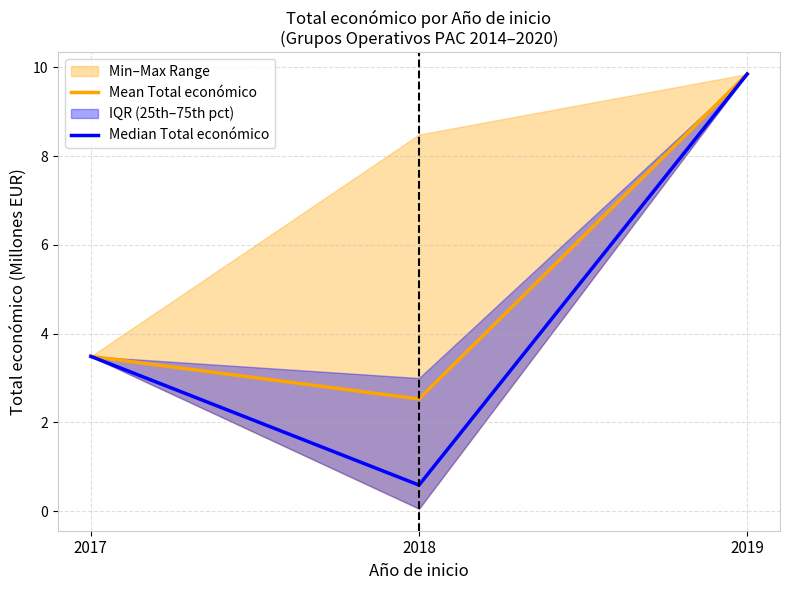

Reading left to right, what are all the values shown in this chart?

Mean Total económico: 2017=3.5	2018=2.5	2019=9.8
Median Total económico: 2017=3.5	2018=0.6	2019=9.8